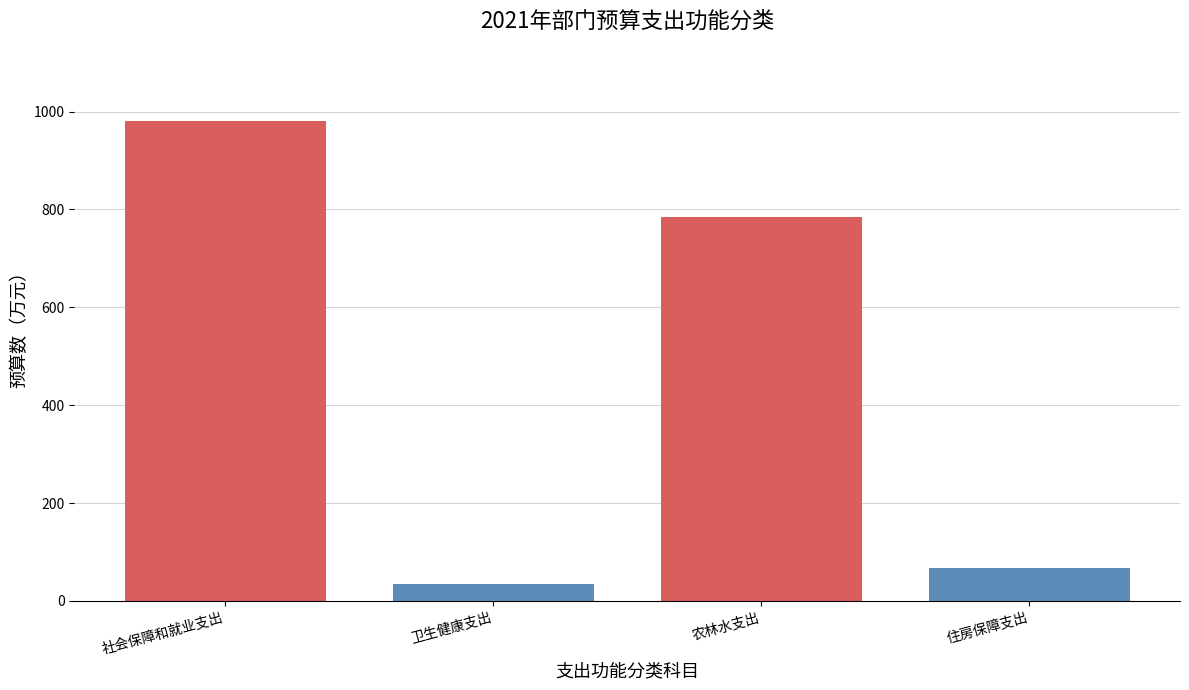

Where is the data nearest to the value 507?

农林水支出